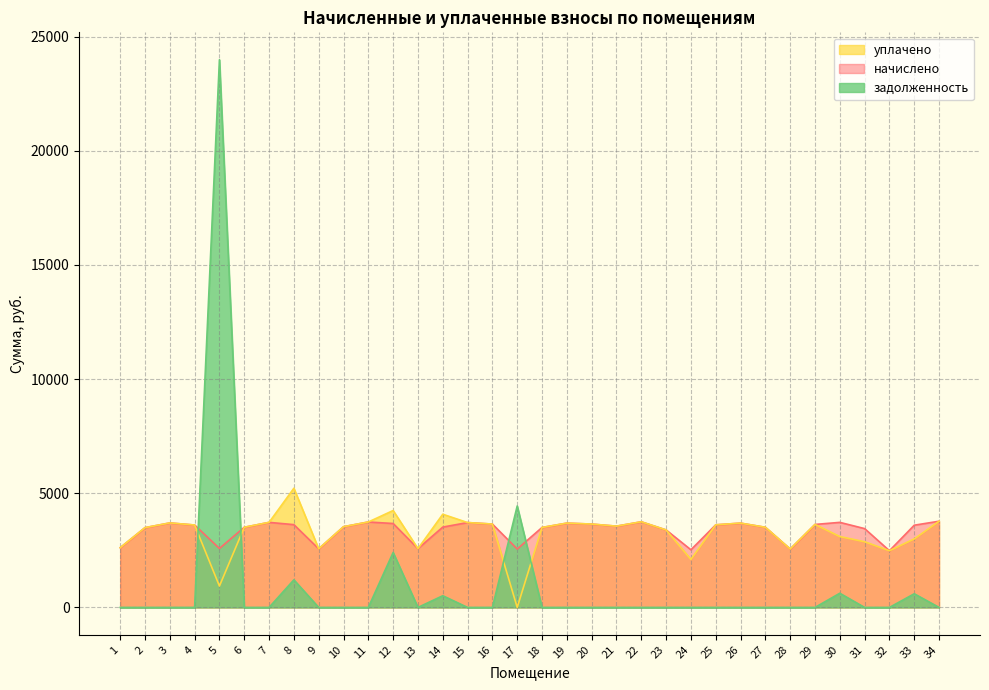

How many interior local peaks does the начислено series have?

8